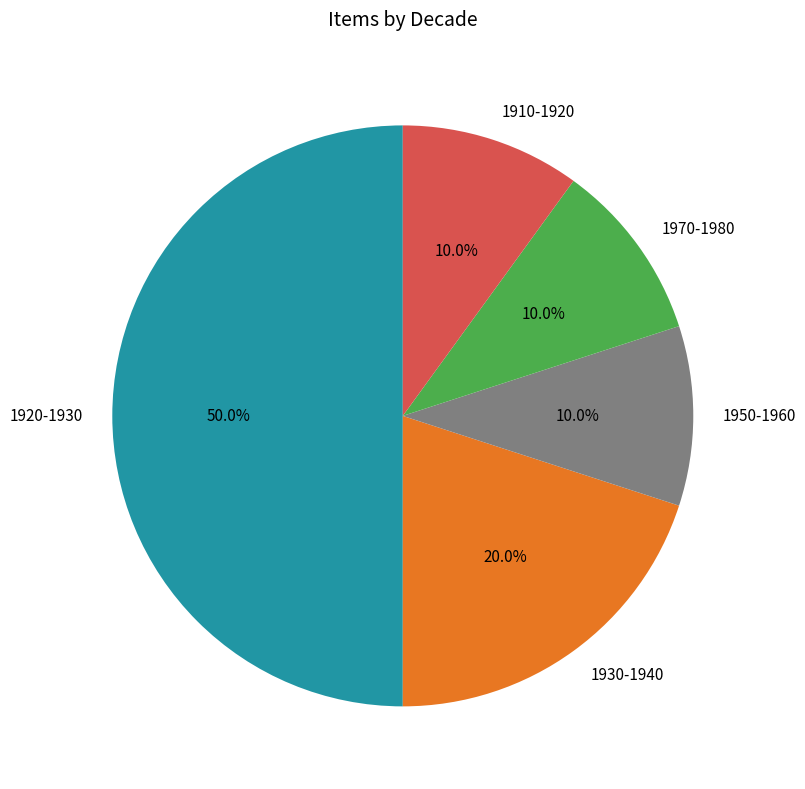

Approximately how many times larger is the value at 1930-1940 compared to 1920-1930?

0.4